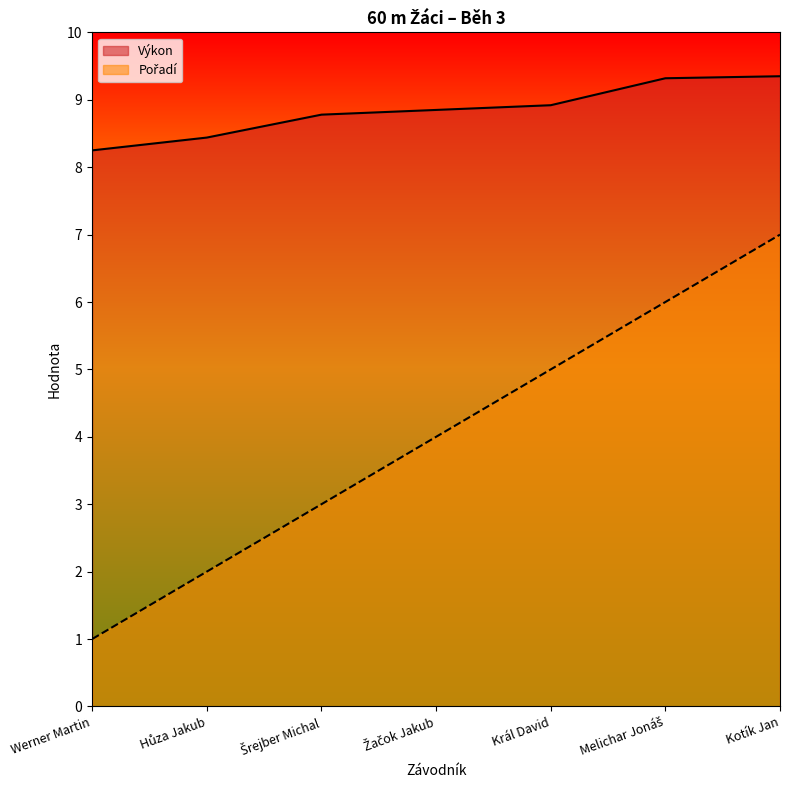

Is it true that Výkon equals 8.4 at Hůza Jakub?

True